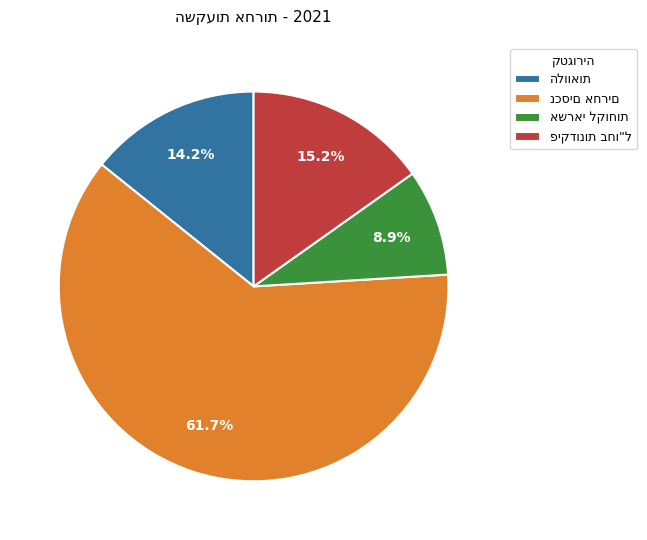

Is there a majority slice in this chart?

Yes